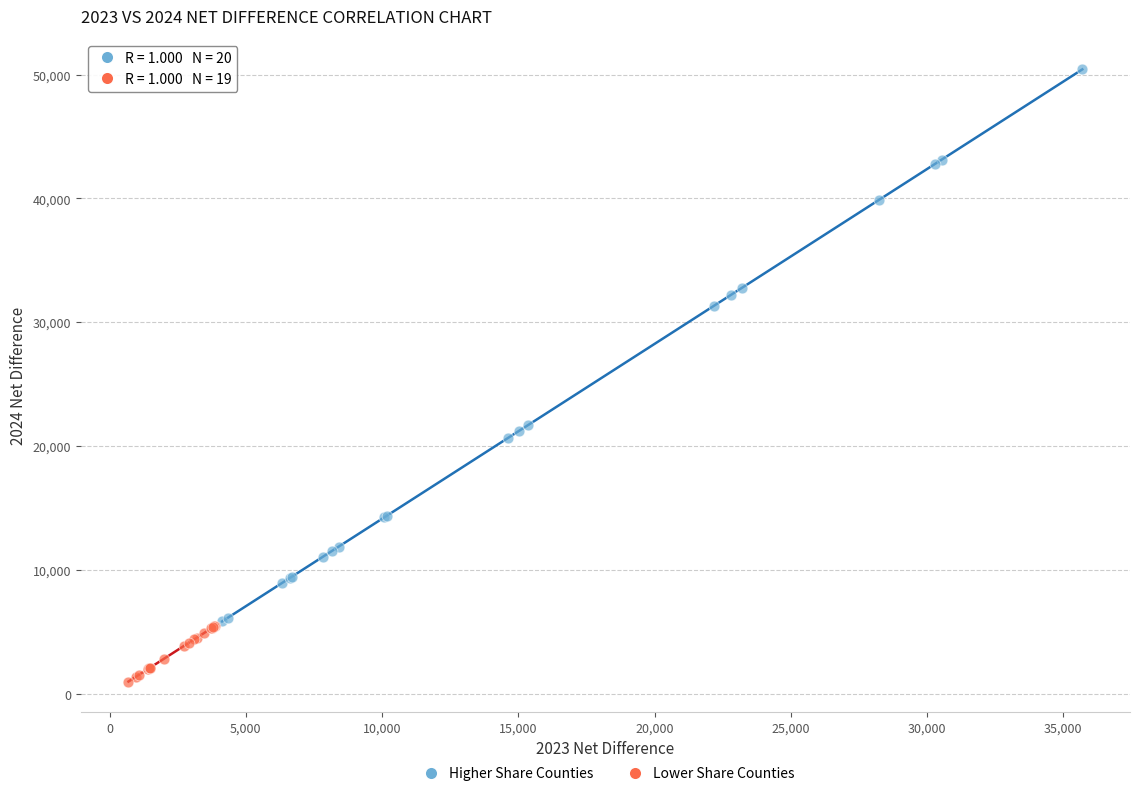

Which series reaches the minimum Y coordinate?

Lower Share Counties